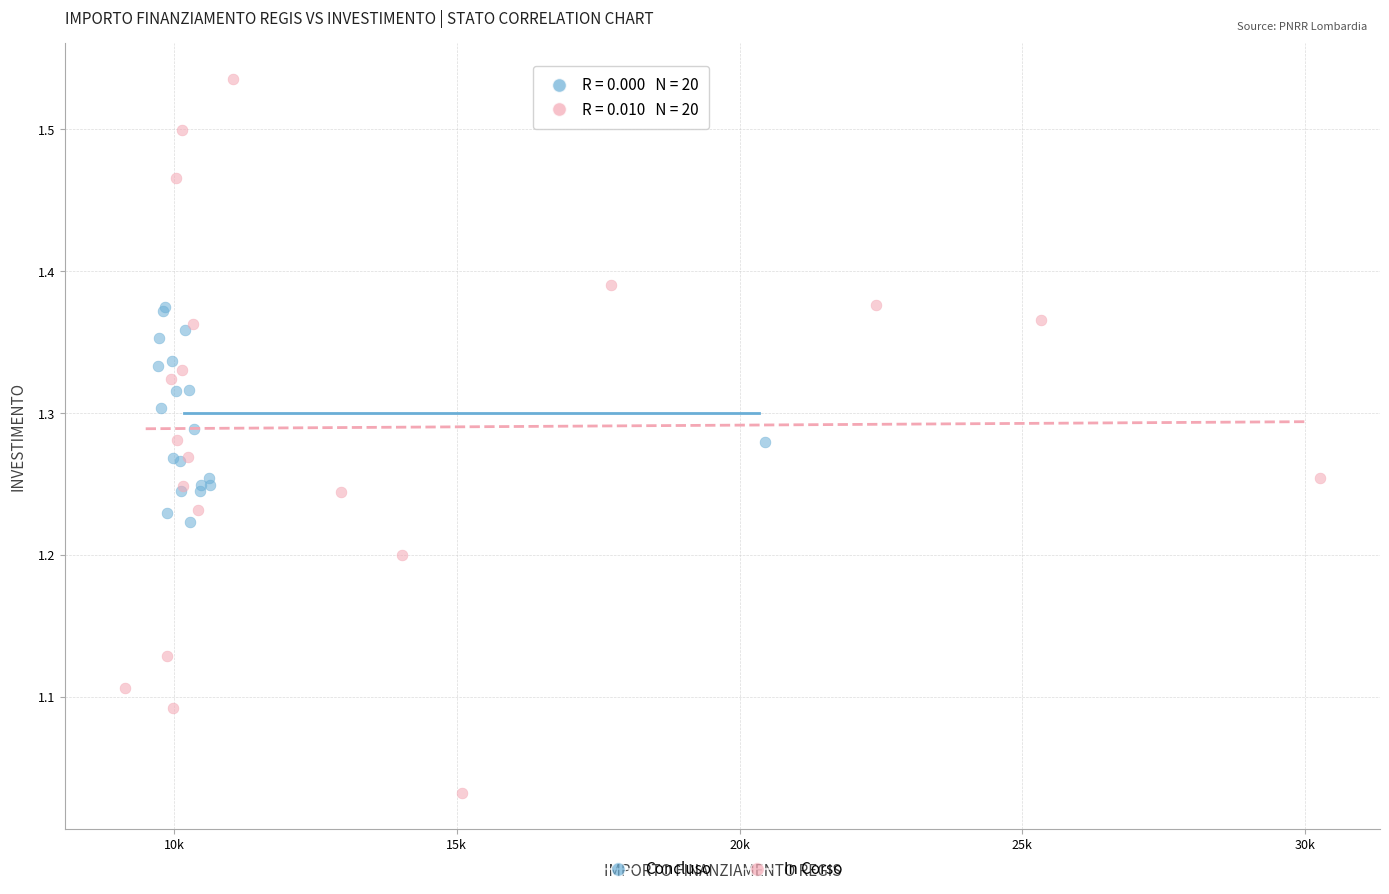

What are all the series names shown in the legend?

Concluso, In Corso